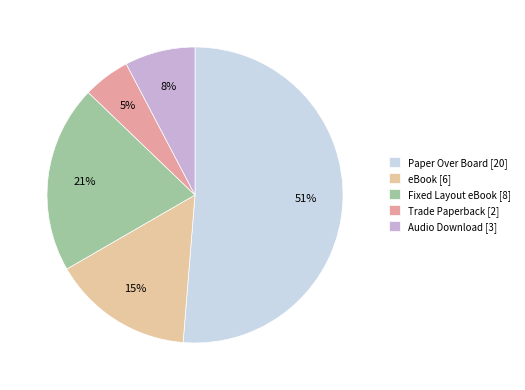

What is the smallest slice in the pie chart?

Trade Paperback